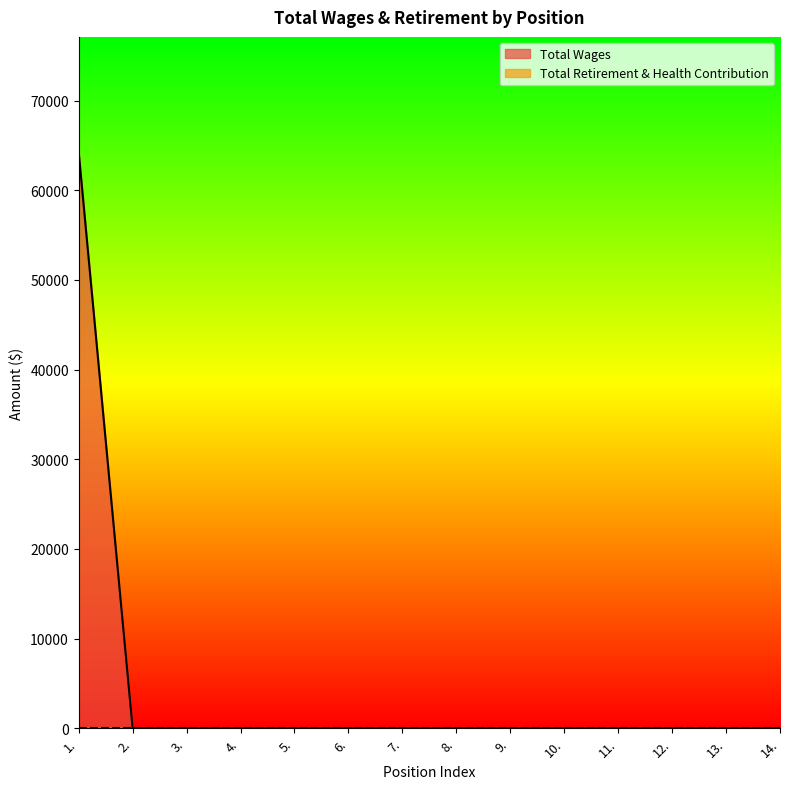

How many values exceed 0?

1